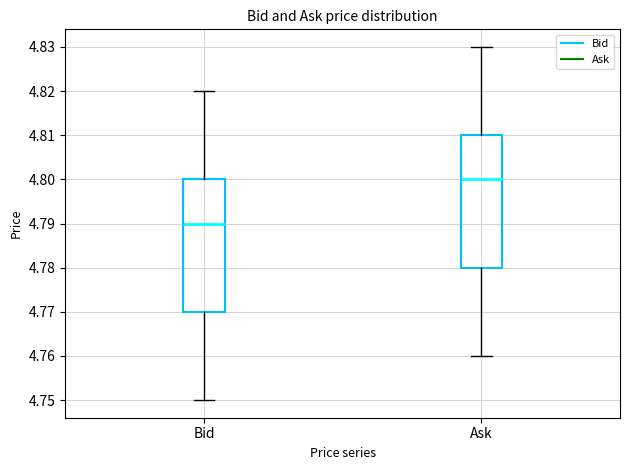

Reading left to right, read every box against the y-axis: the position of its median line, the range the box covers, and the ends of its whiskers. The values are not printed on the chart, so give them approximately, as read against the axis.

Bid: median 4.79, box 4.77 to 4.80, whiskers 4.75 to 4.82
Ask: median 4.80, box 4.78 to 4.81, whiskers 4.76 to 4.83